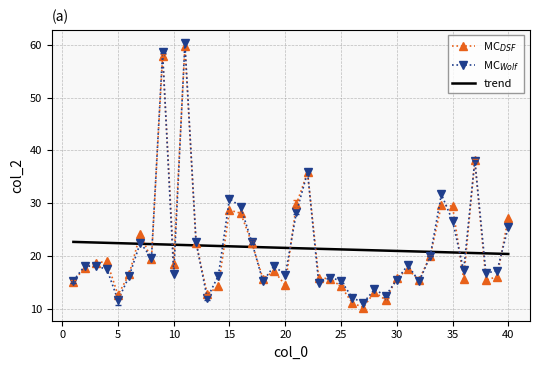

What is the difference between the second highest and minimum values?

47.7